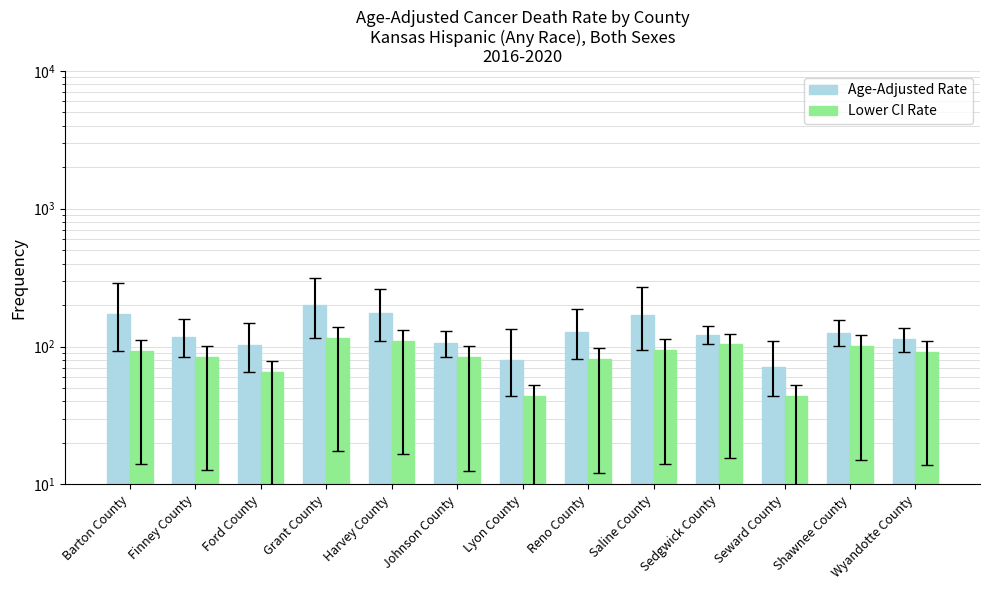

Is it true that Age-Adjusted Rate equals 174.7 at Harvey County?

True